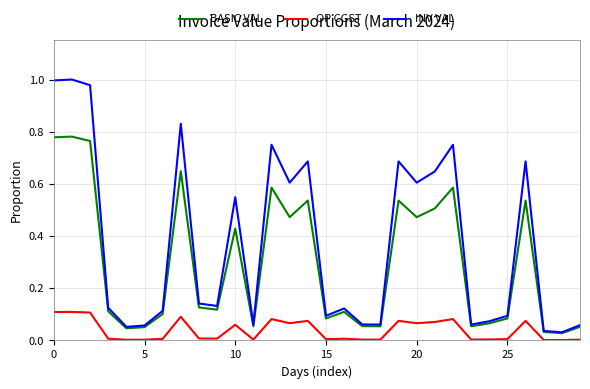

What are all the series names shown in the legend?

BASIC VAL, OP CGST, INV VAL